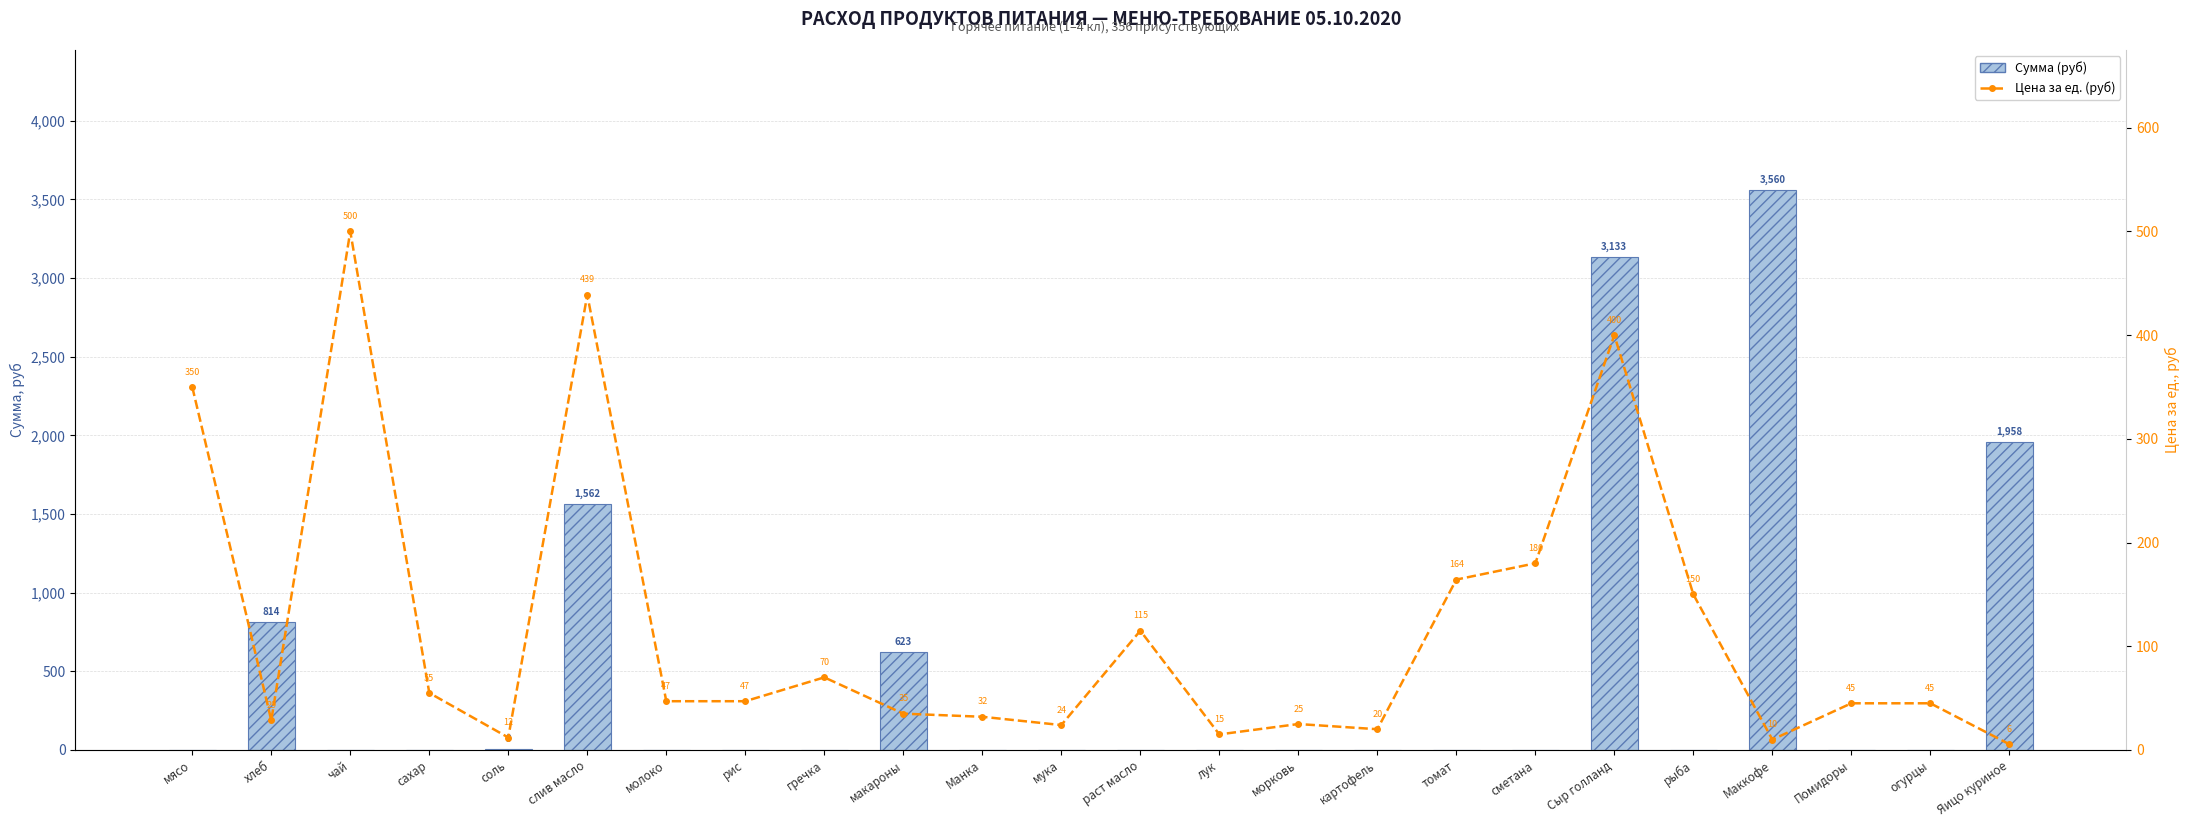

What is the label of the 13th bar from the right?

мука